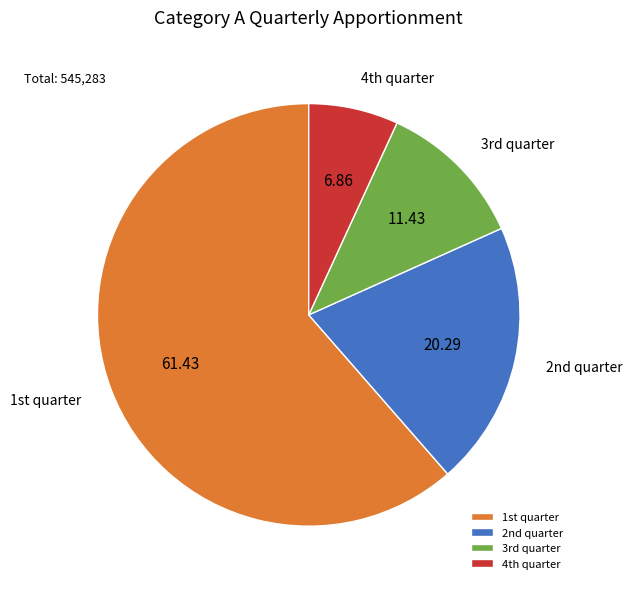

What is the smallest slice in the pie chart?

4th quarter